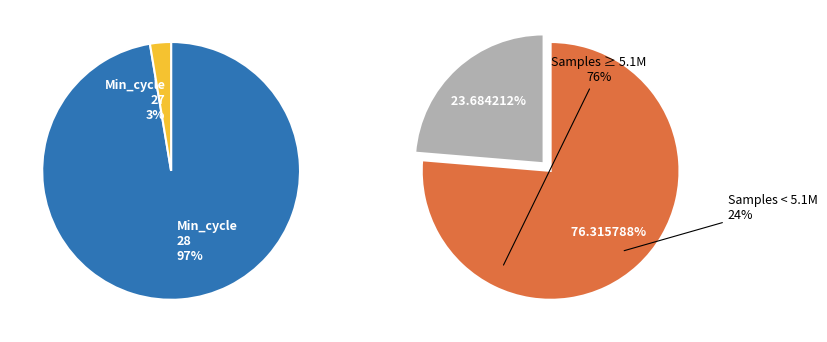

Count the number of slices in the pie.

2